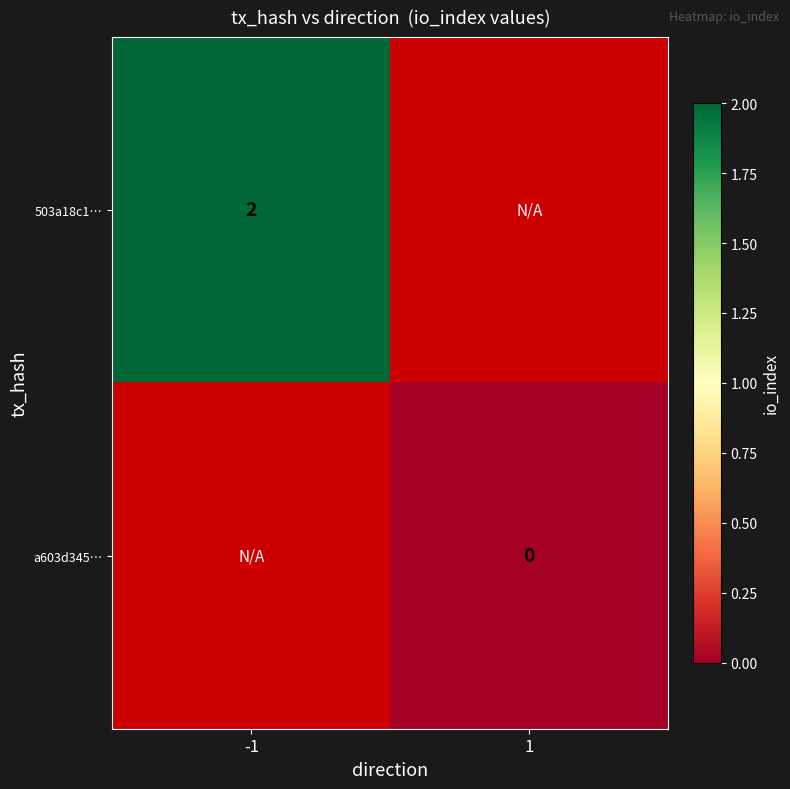

The value of 503a18c1… at -1 is 2. True or false?

True